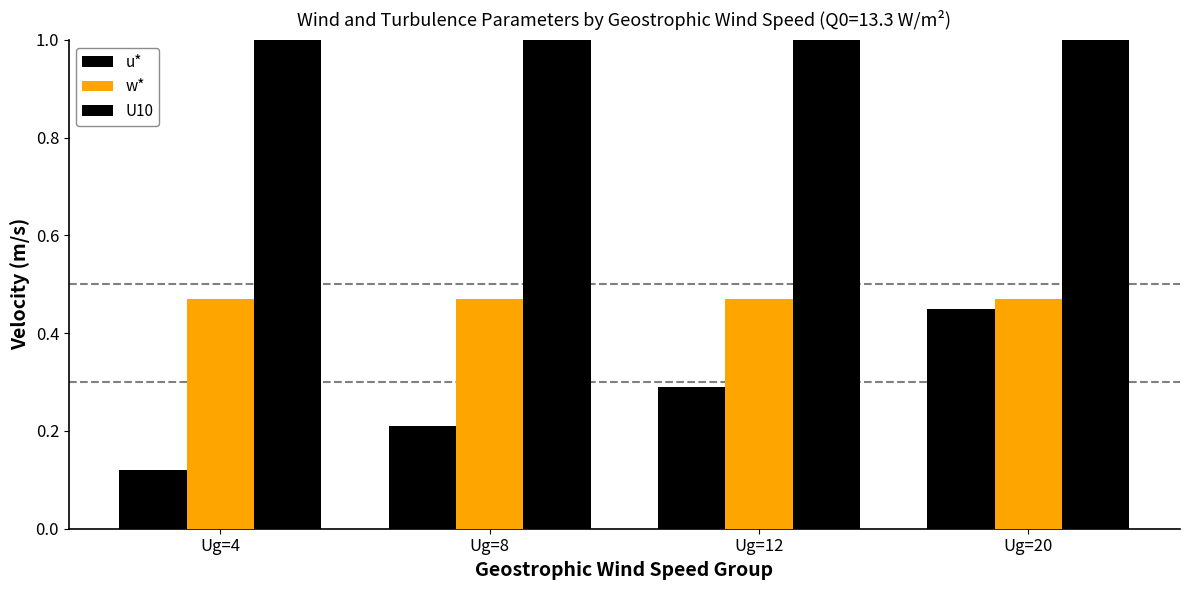

The value of w* at Ug=8 is 0.5. True or false?

True